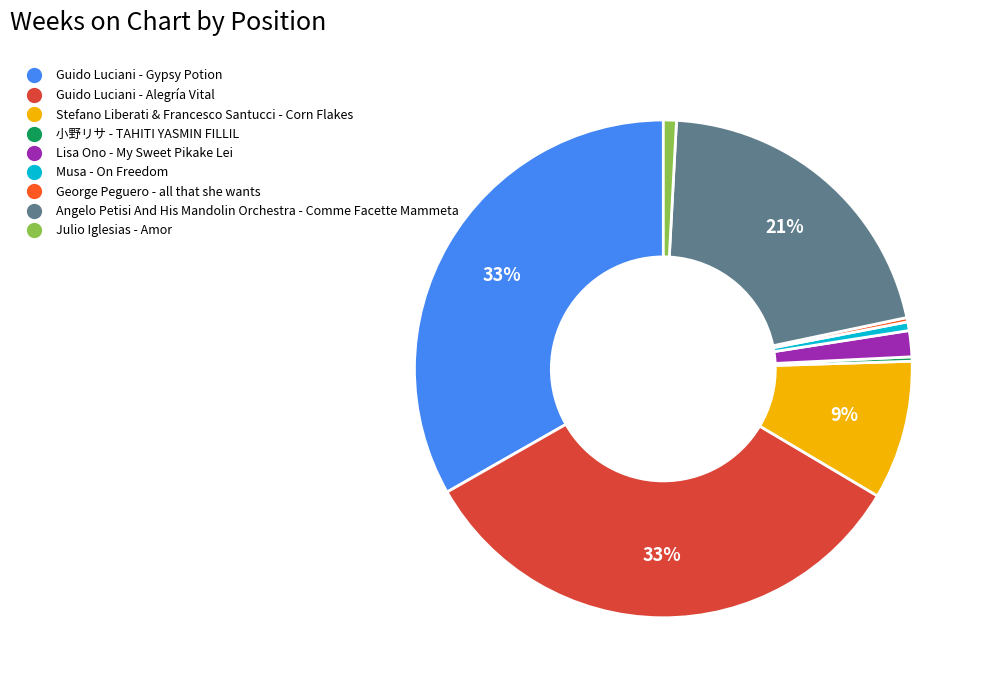

To the nearest percent, what is the average slice percentage?

11%